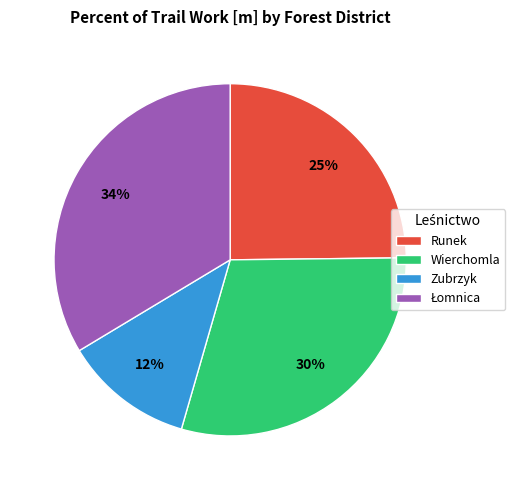

To the nearest percent, what portion does Runek represent?

25%